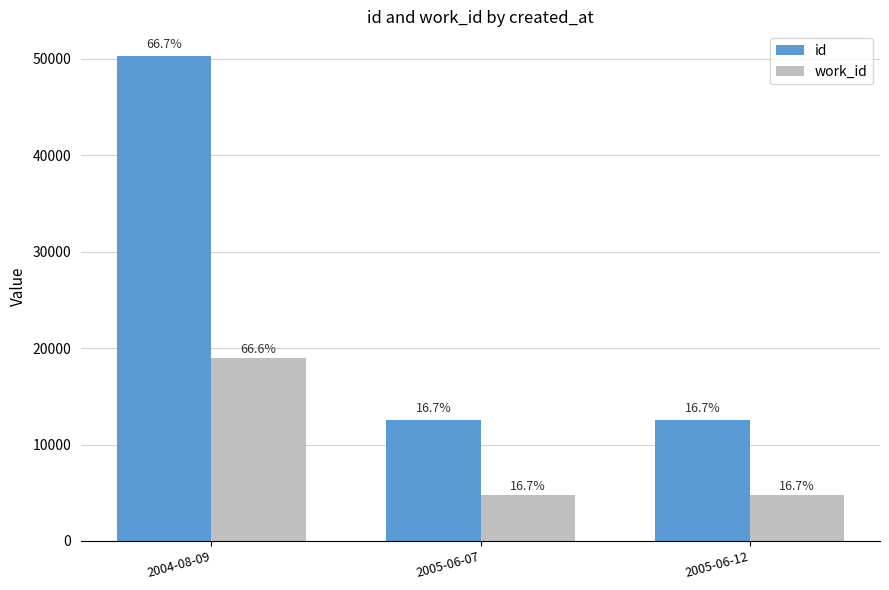

What is the difference between the maximum and minimum values in the work_id series?

14257